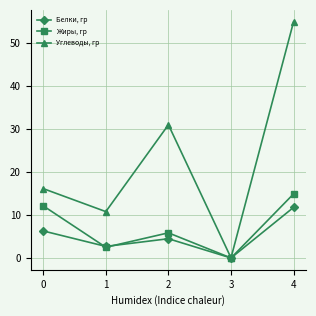

Which label corresponds to the smallest value in the chart?

3